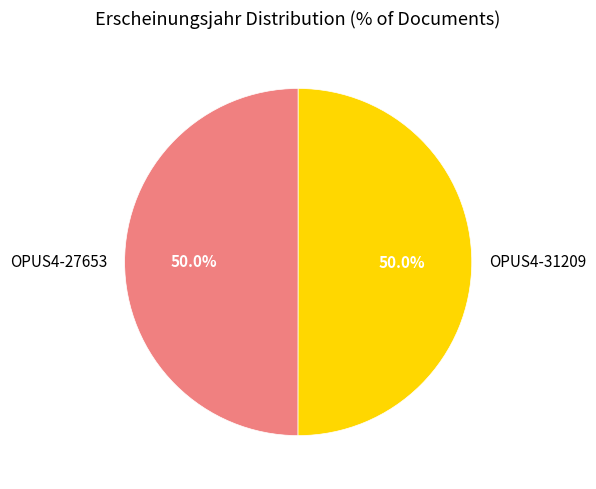

To the nearest percent, what is the average slice percentage?

50%